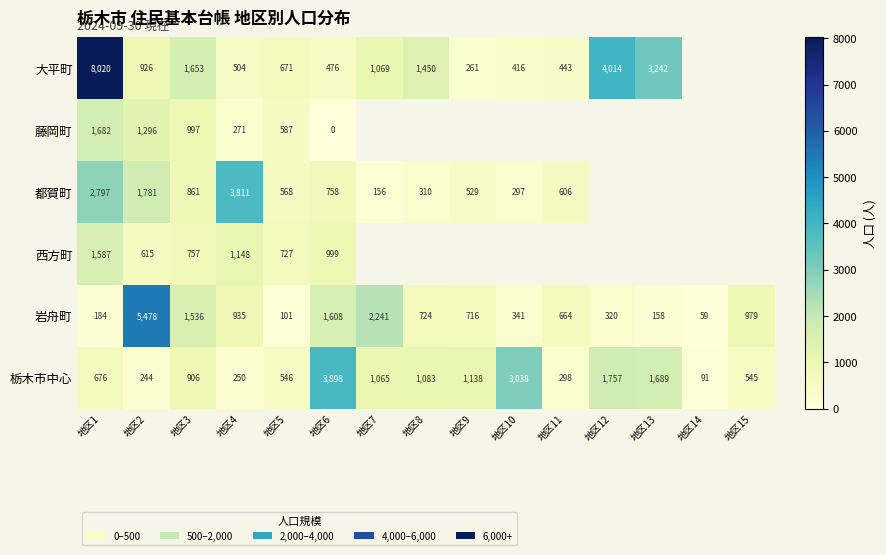

The 岩舟町 series shows 2826.9 at 地区2. True or false?

False